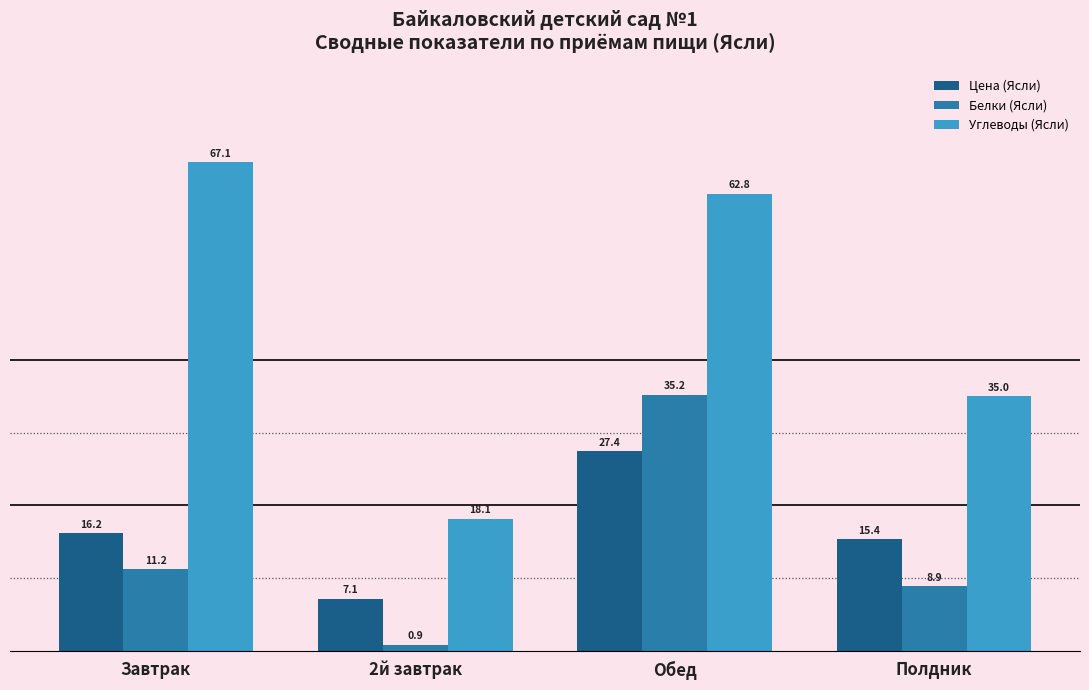

What position from the left is Полдник?

4